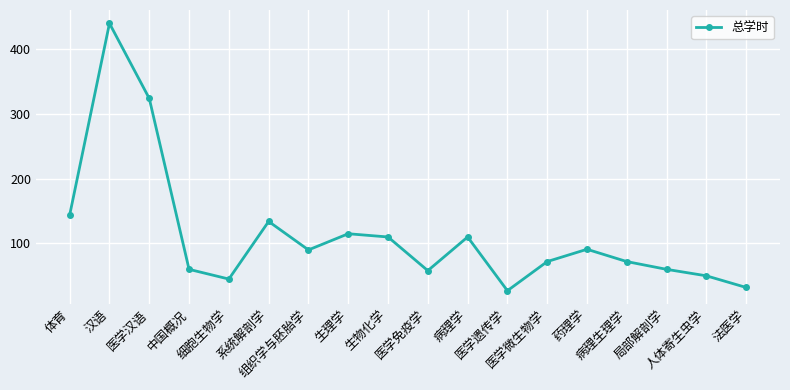

What is the minimum value shown in the chart?

27